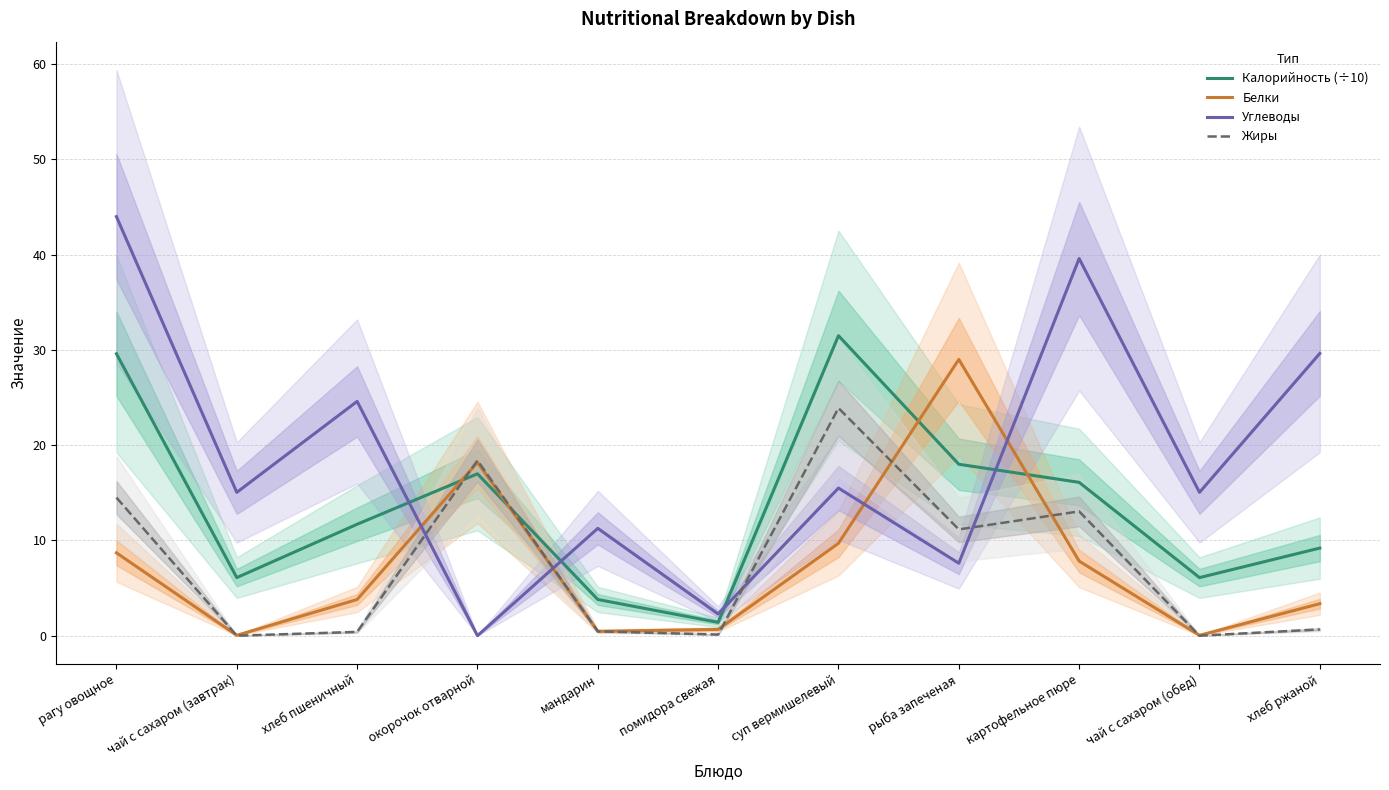

True or false: Углеводы has more than 2 interior local peaks.

True